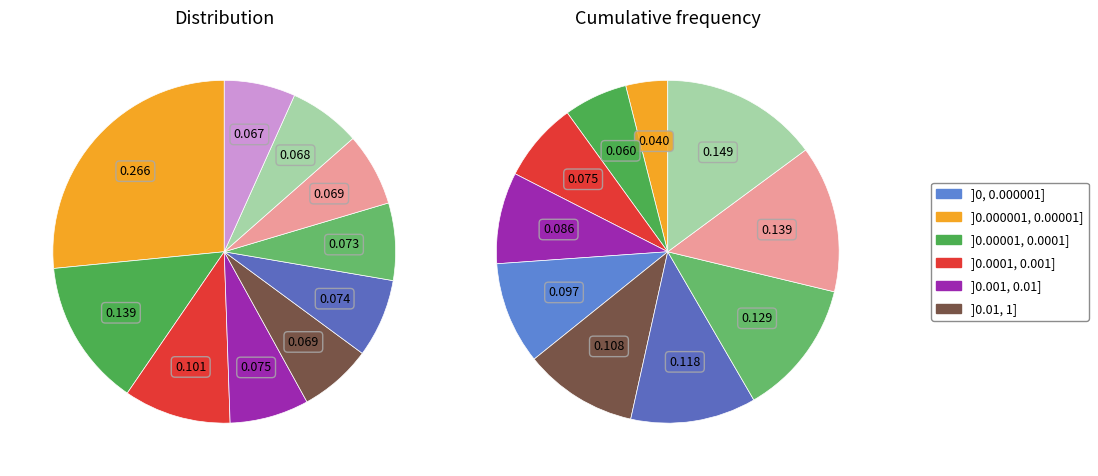

To the nearest percent, what portion does 5 represent?

7%